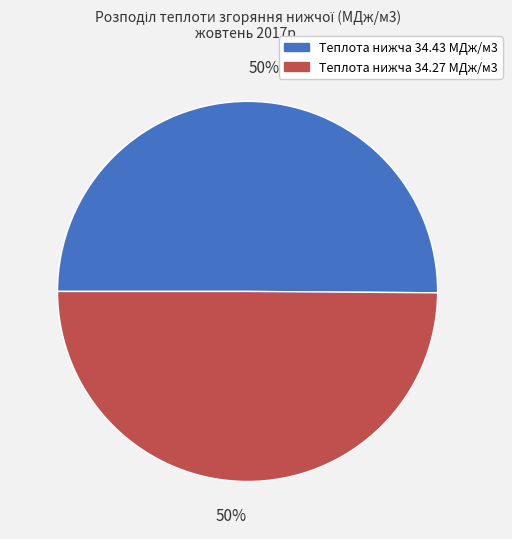

Count the number of slices in the pie.

2